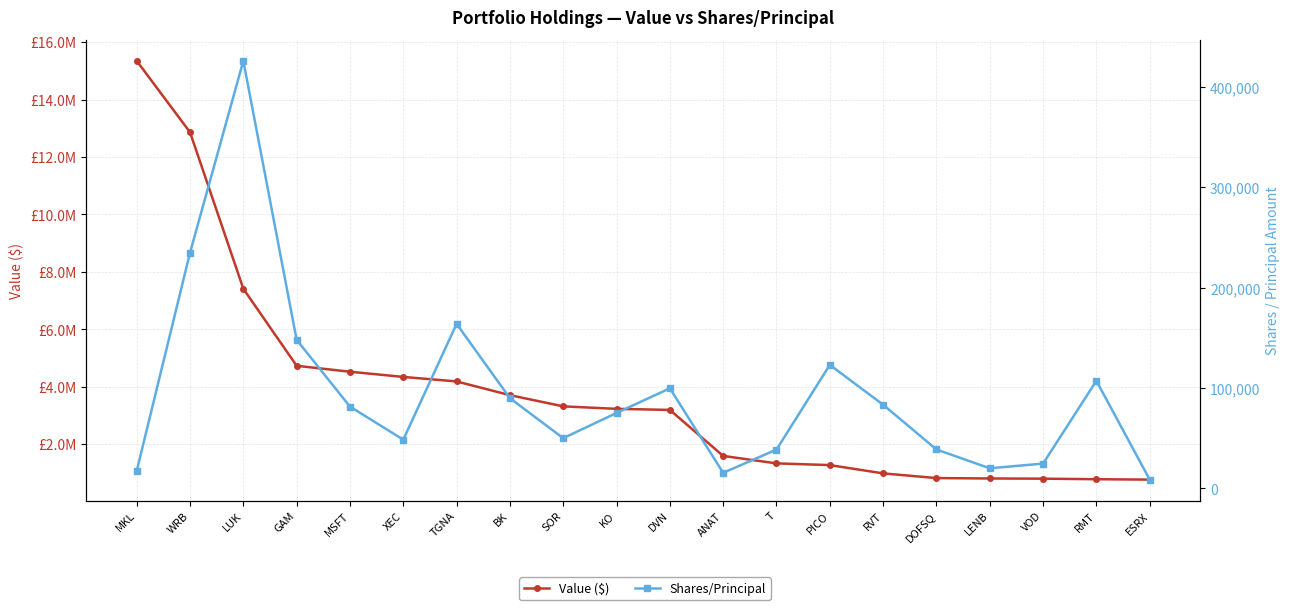

List the labels in order of Value ($) value, smallest first.

ESRX, RMT, VOD, LENB, DOFSQ, RVT, PICO, T, ANAT, DVN, KO, SOR, BK, TGNA, XEC, MSFT, GAM, LUK, WRB, MKL